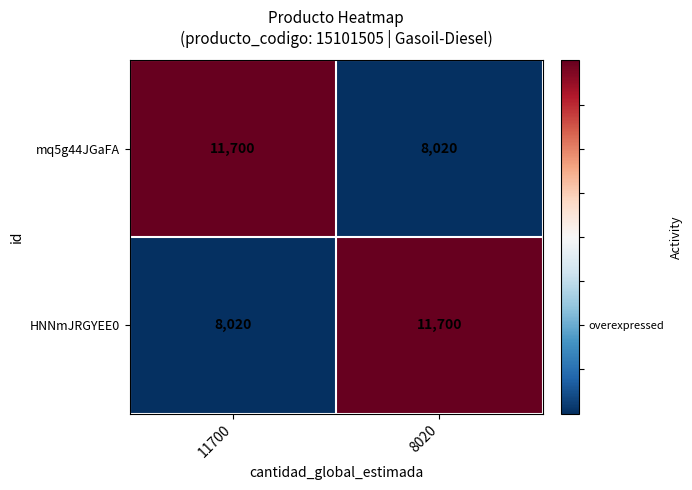

What is the smallest value displayed?

8020